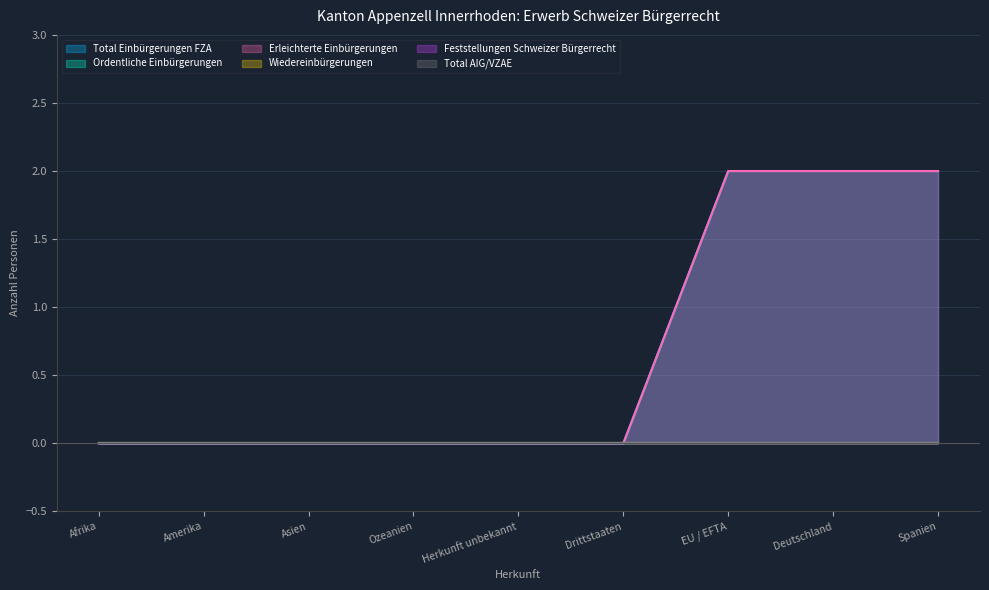

Which category has the lowest value in the Erleichterte Einbürgerungen series?

Afrika